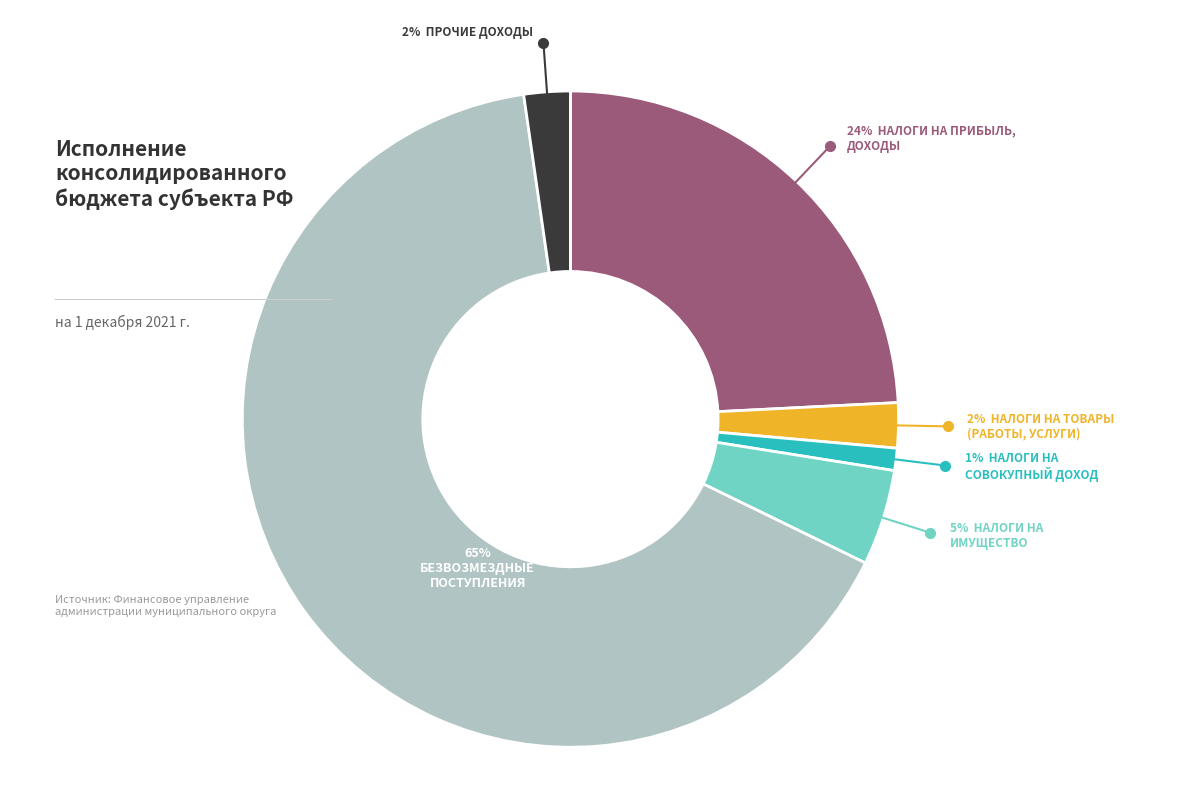

Is there a majority slice in this chart?

Yes